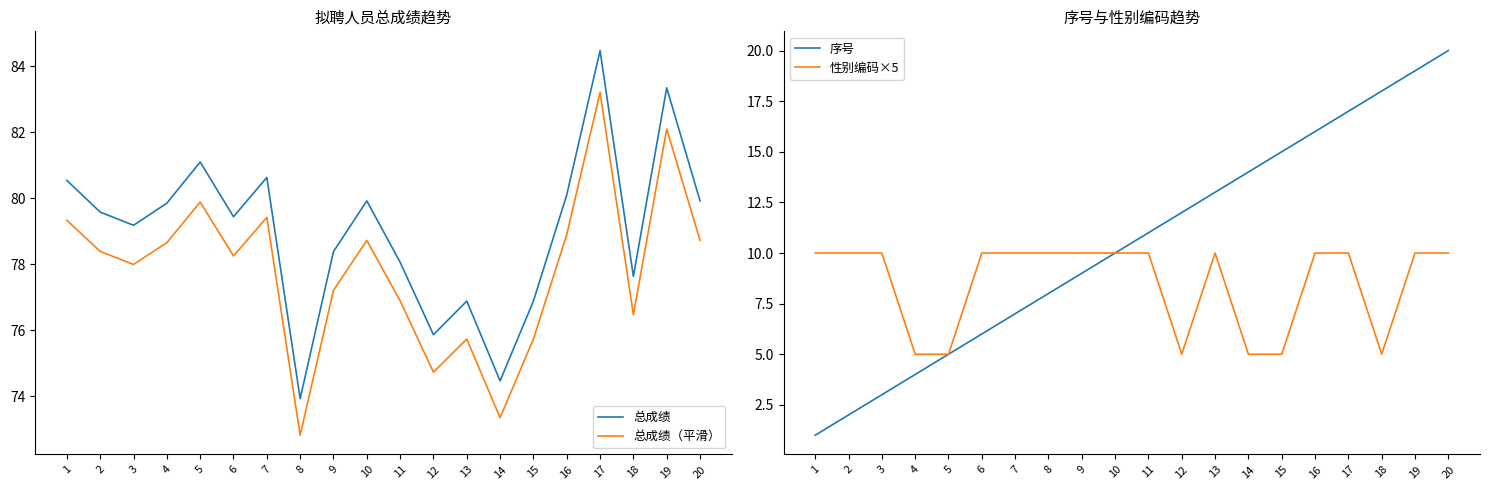

What are all the series names shown in the legend?

总成绩, 总成绩（平滑）, 序号, 性别编码×5